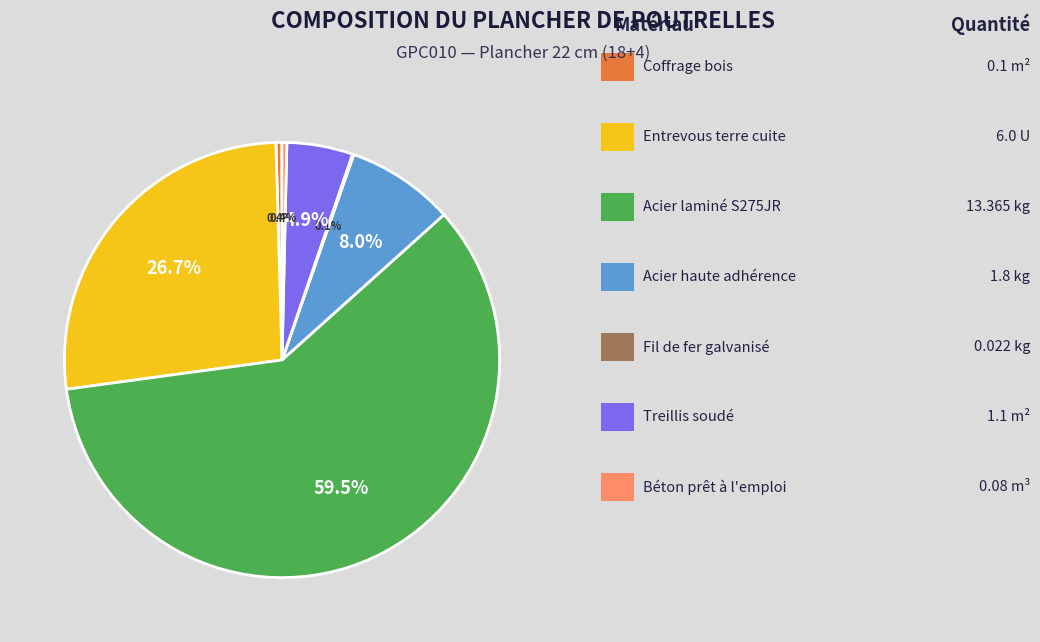

Is there a majority slice in this chart?

Yes